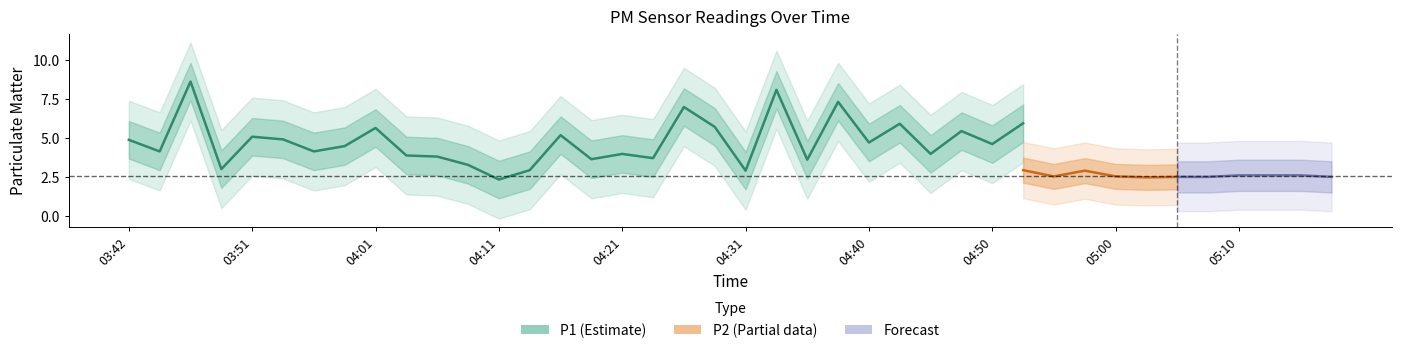

True or false: P1 and P2 intersect in this chart.

False